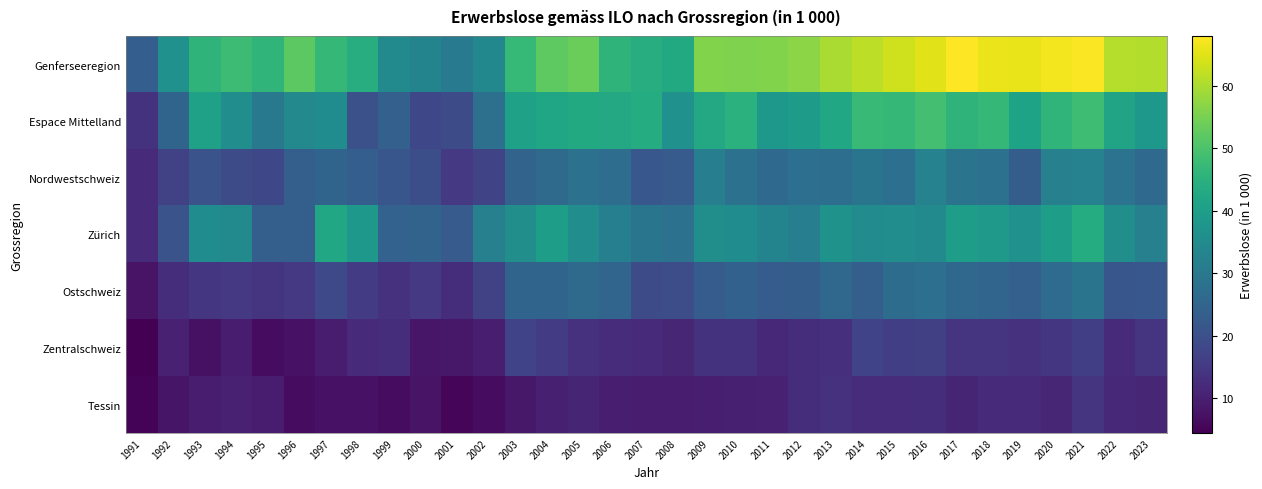

Rank the series at 2006 from highest to lowest value.

Genferseeregion, Espace Mittelland, Zürich, Nordwestschweiz, Ostschweiz, Zentralschweiz, Tessin